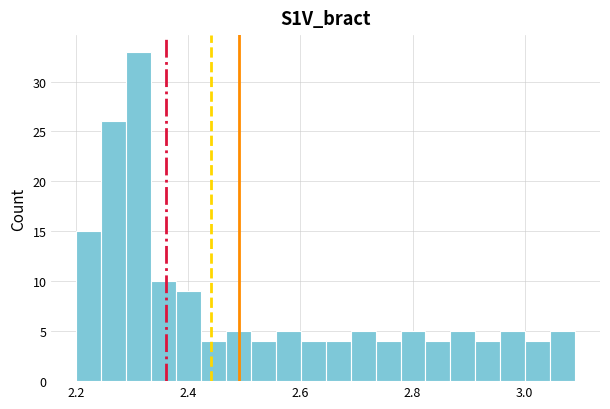

Around what value on the x-axis is the tallest bar? Give the approximate position of its centre, as read against the axis.

2.32